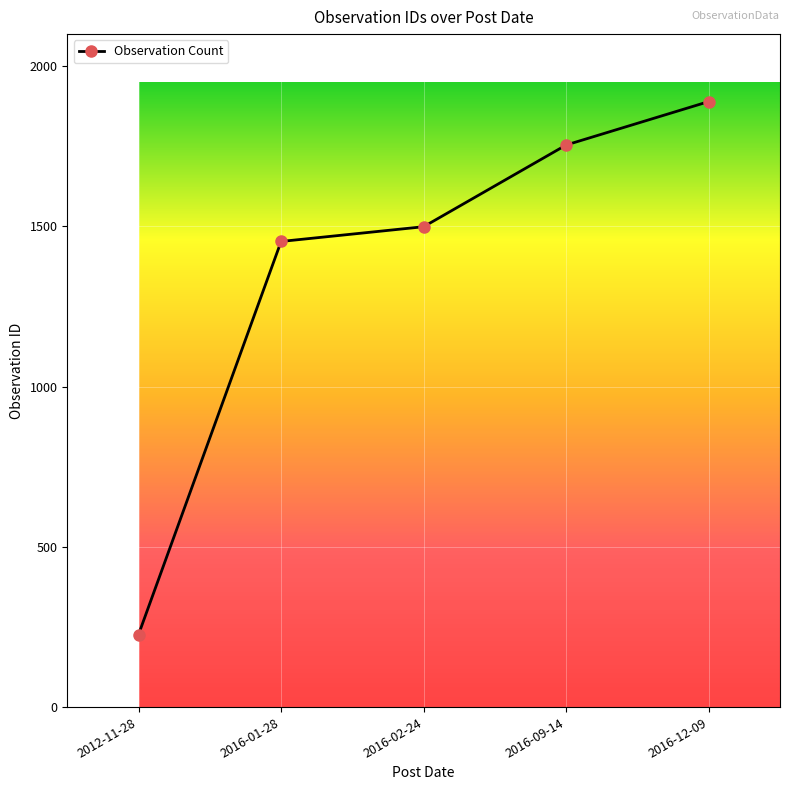

Does the chart display data point markers on the line(s)?

Yes